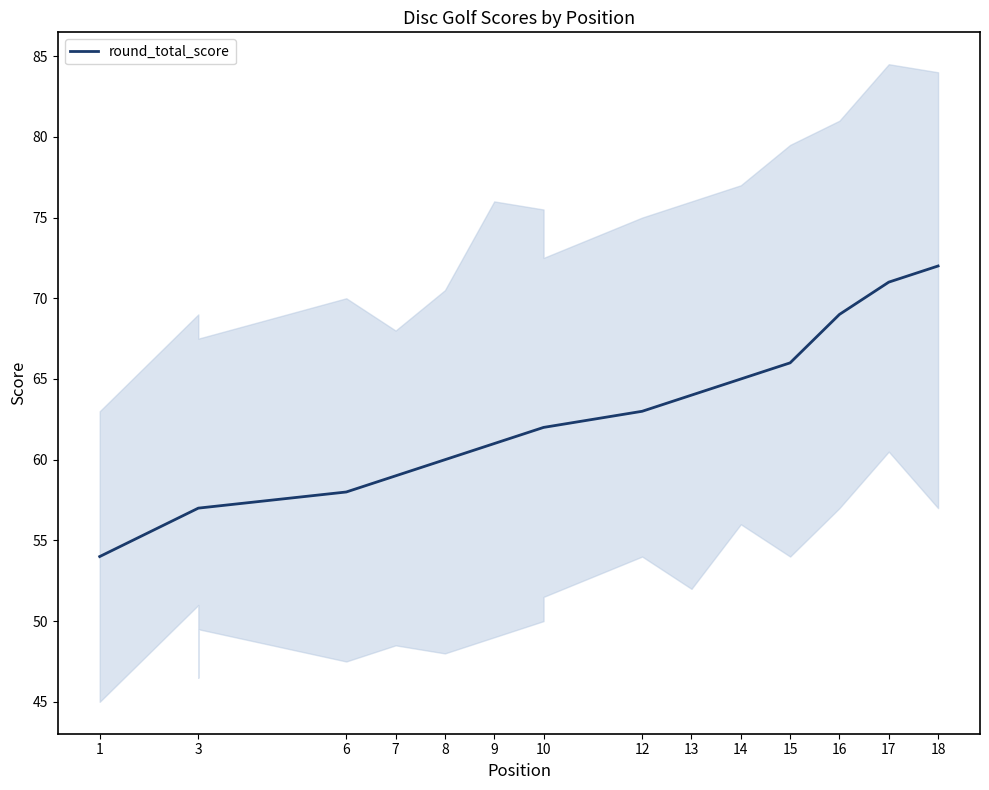

At which category does the chart reach its minimum across all series?

1